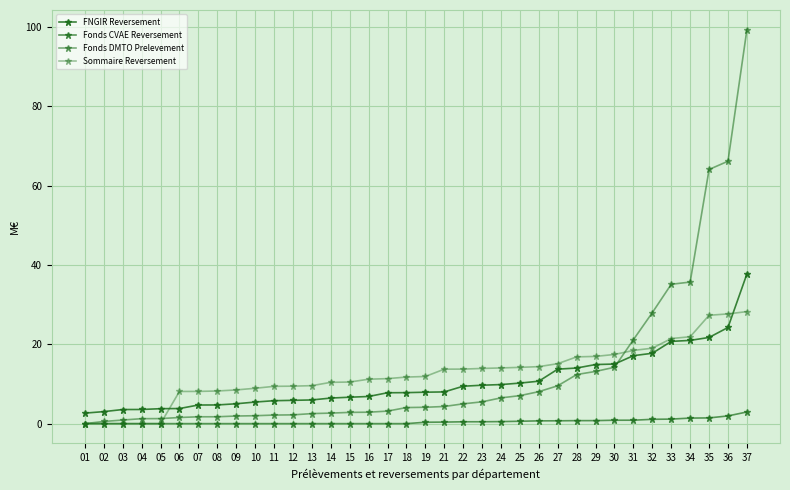

True or false: FNGIR Reversement has more than 2 points higher than both neighbors.

False